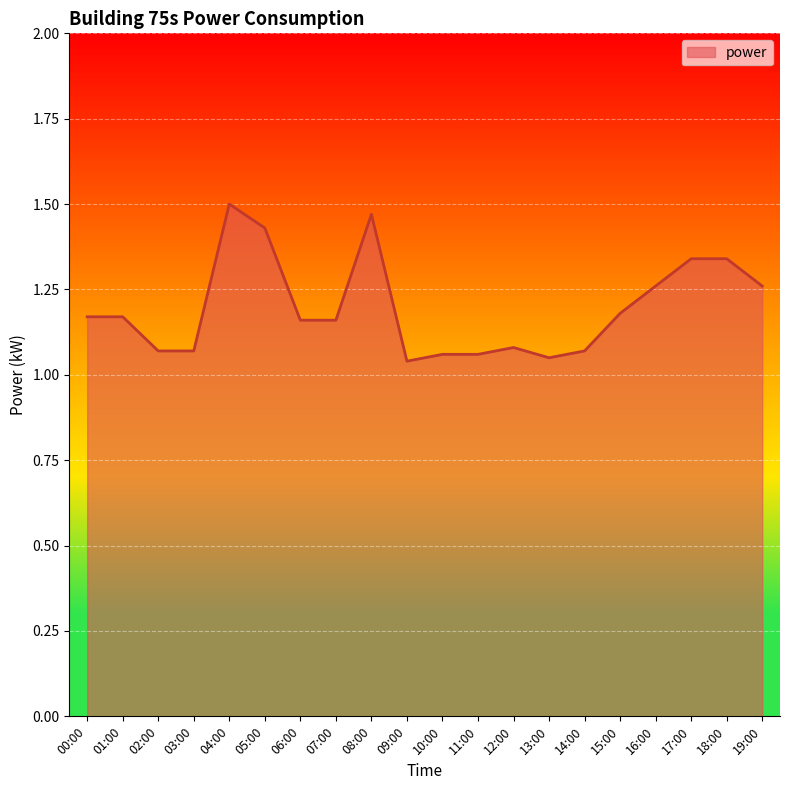

Which has a higher value, 01:00 or 11:00?

01:00